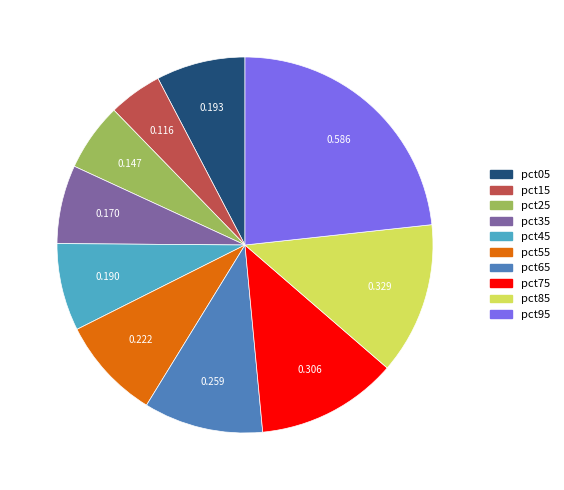

Combined, do pct25 and pct15 account for over 50%?

No